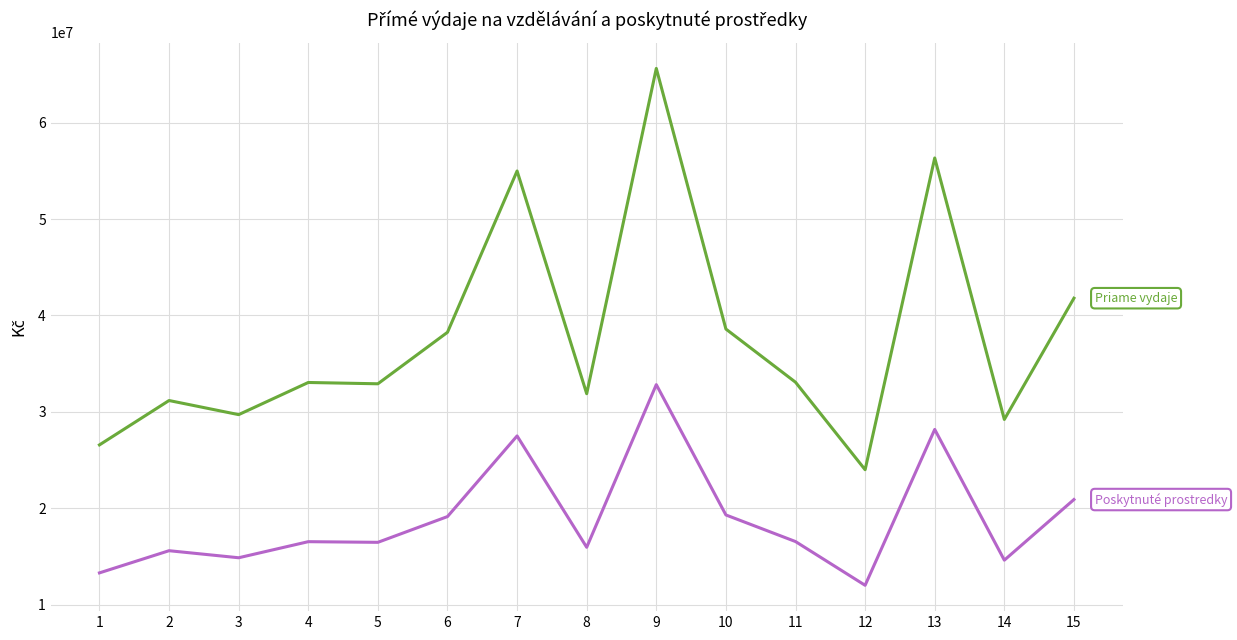

What is the minimum value shown in the chart?

11995000